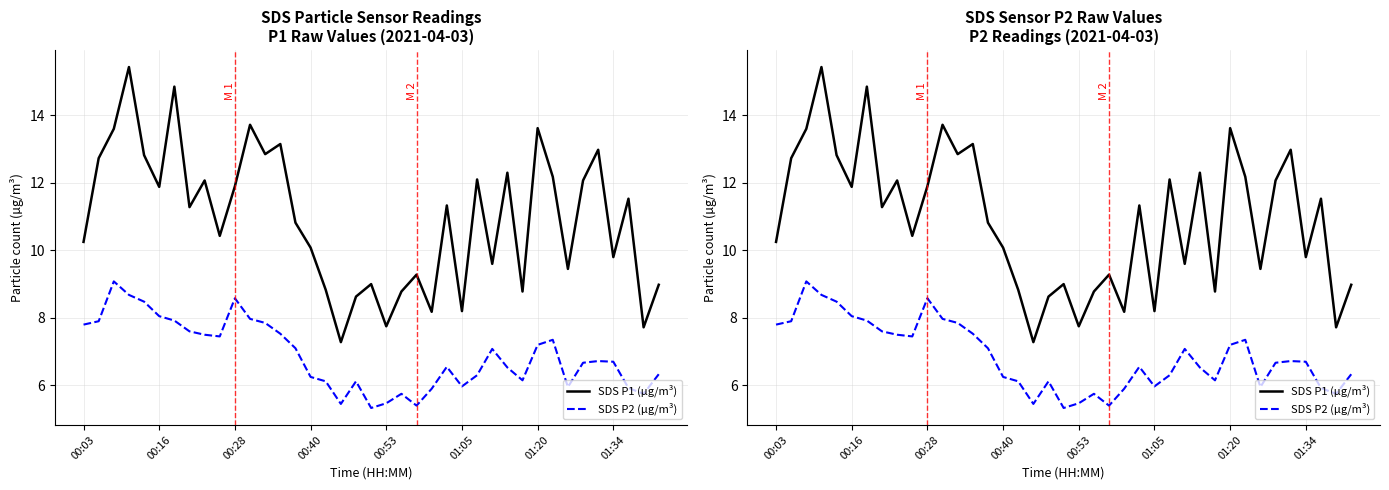

Rank the series by their maximum value, from highest to lowest.

SDS P1 (µg/m³), SDS P2 (µg/m³)